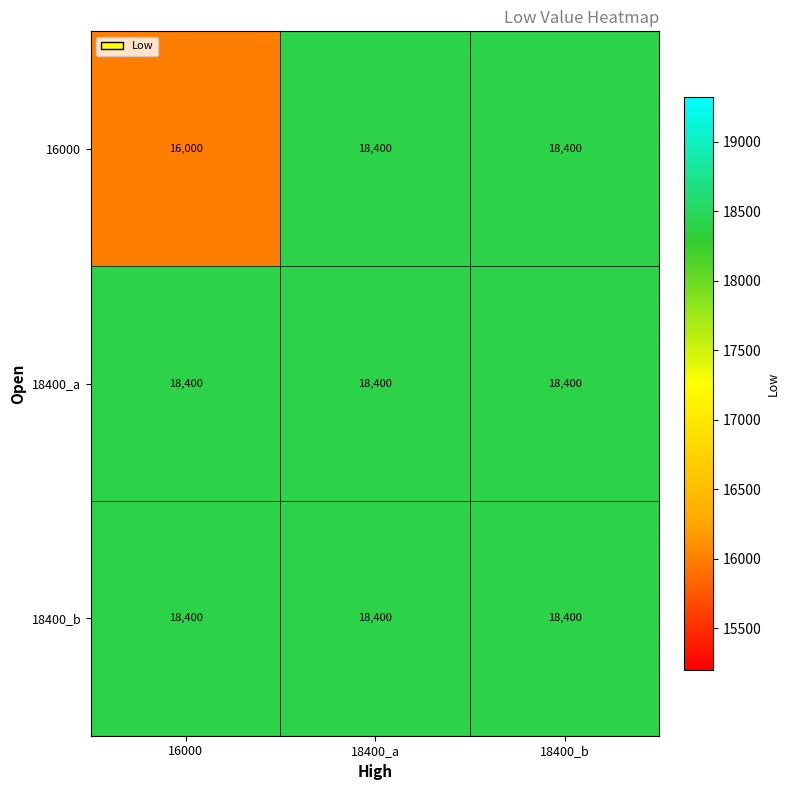

Reading left to right, list all the values displayed in this chart.

16000: 16000	18400	18400
18400_a: 18400	18400	18400
18400_b: 18400	18400	18400